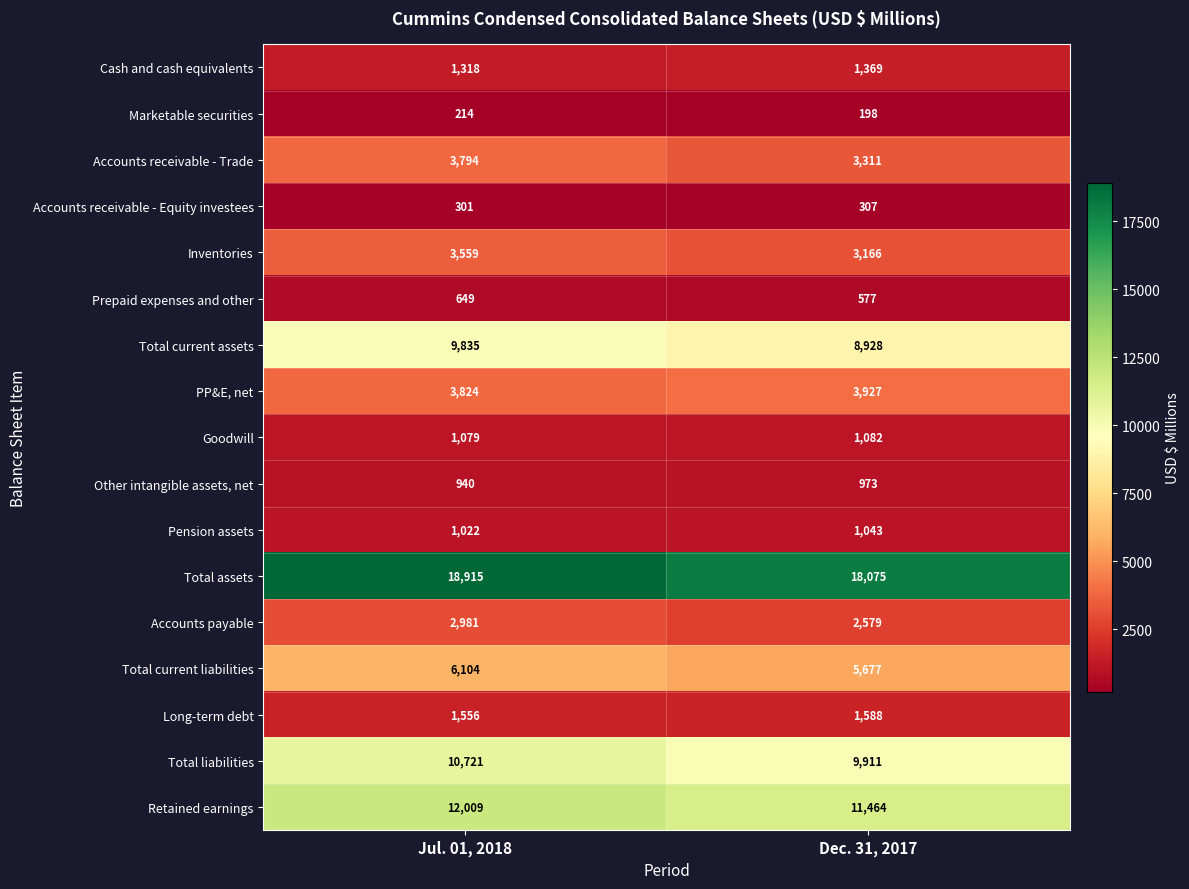

Where is Retained earnings nearest to the value 11736?

Dec. 31, 2017